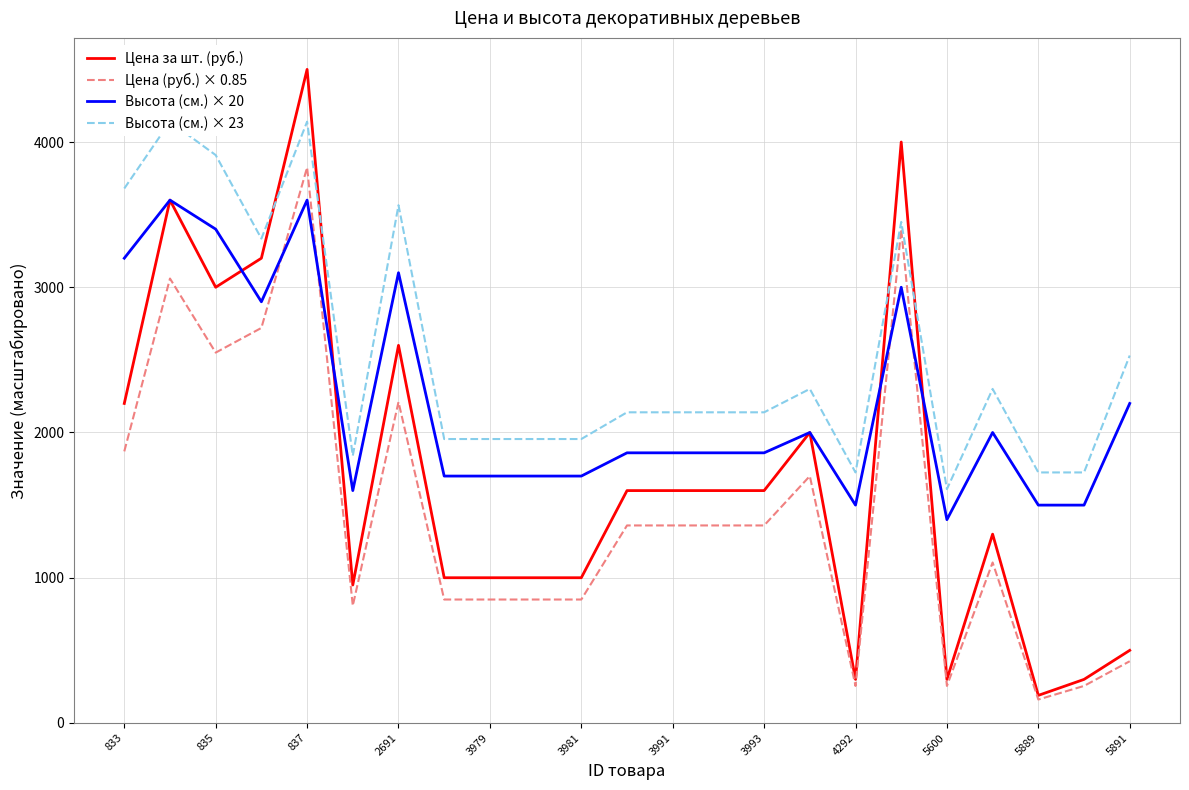

Where is Высота (см.) × 20 nearest to the value 2500?

5891